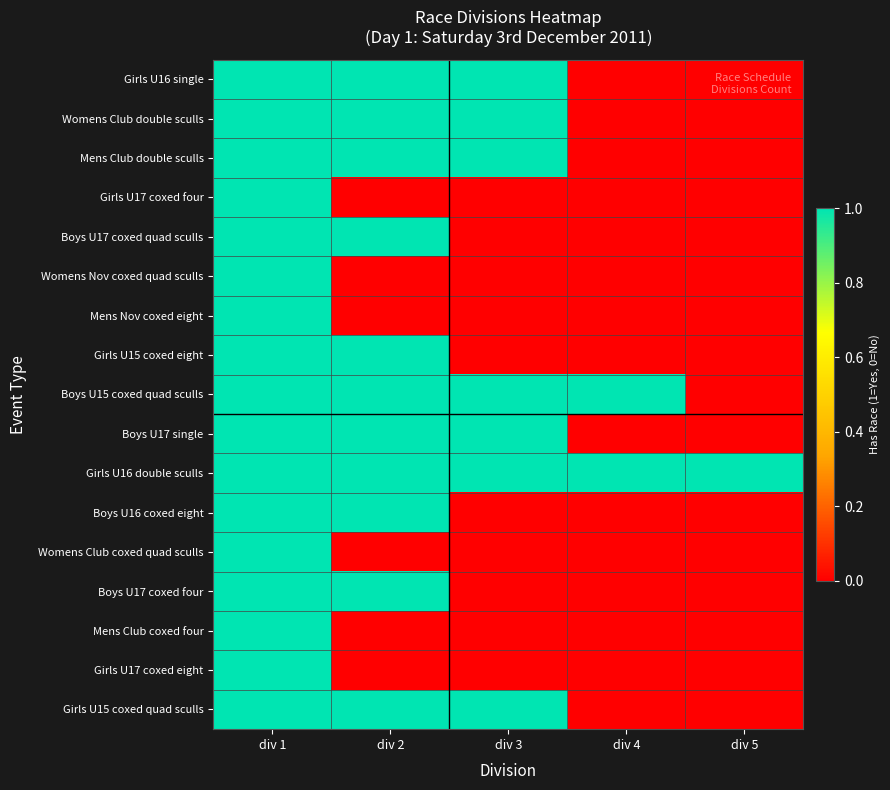

Which series has the largest total across all categories?

Girls U16 double sculls